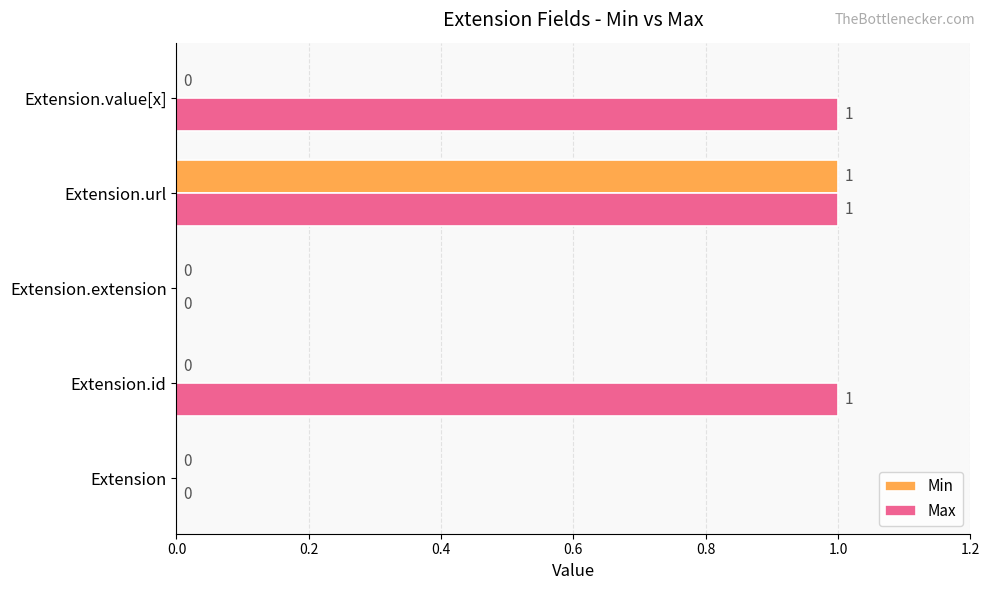

The value of Max at Extension.value[x] is 1. True or false?

True